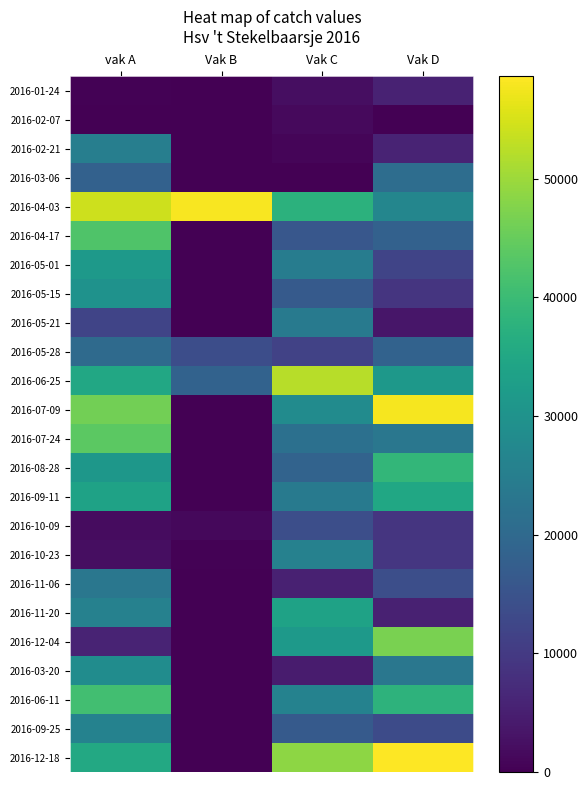

Count the number of data series in this chart.

24